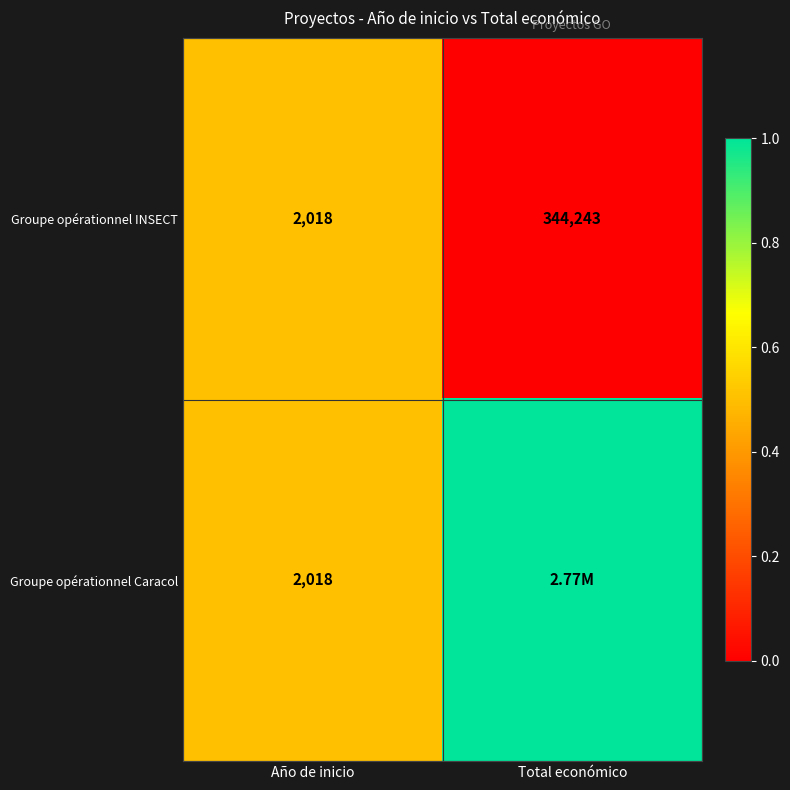

What is the difference between the maximum and minimum values in the Groupe opérationnel INSECT series?

342225